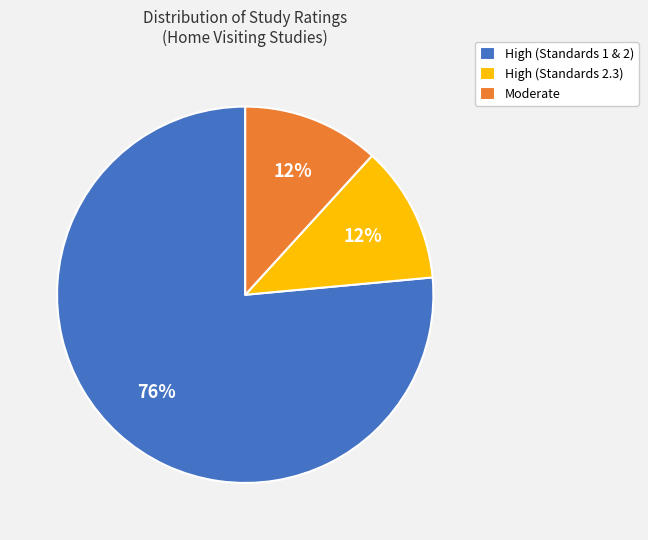

To the nearest percent, what percentage of the pie is High (Standards 2.3)?

12%